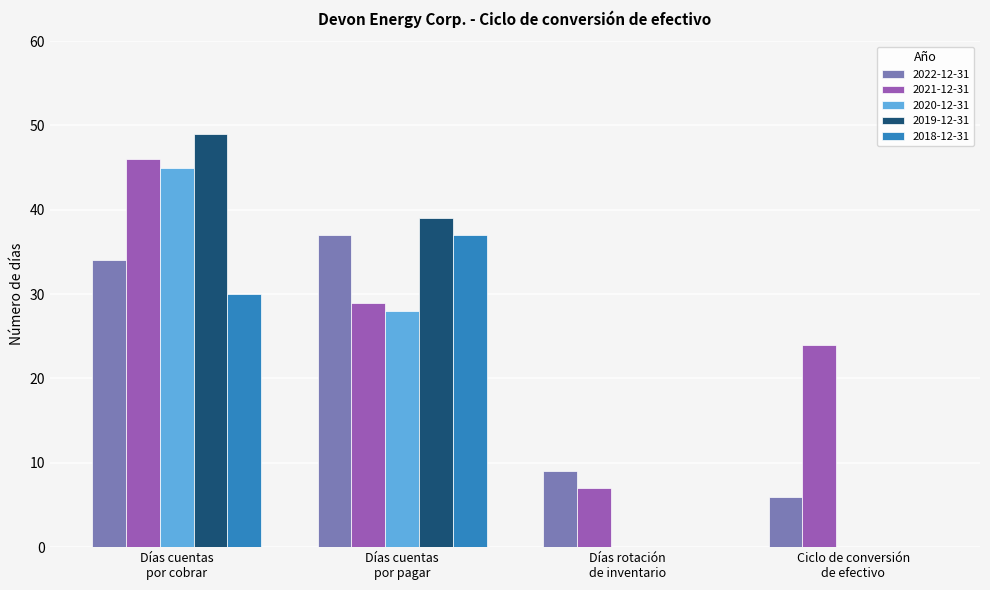

Reading left to right, list all the values displayed in this chart.

2022-12-31: 34	37	9	6
2021-12-31: 46	29	7	24
2020-12-31: 45	28	0	0
2019-12-31: 49	39	0	0
2018-12-31: 30	37	0	0